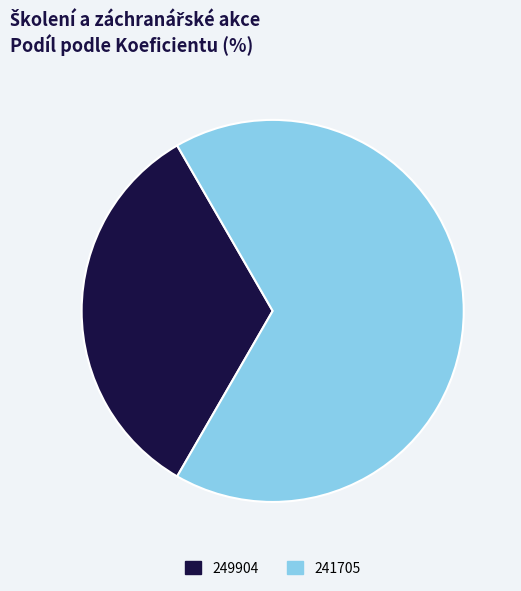

Does 249904 represent more than half of the total?

No